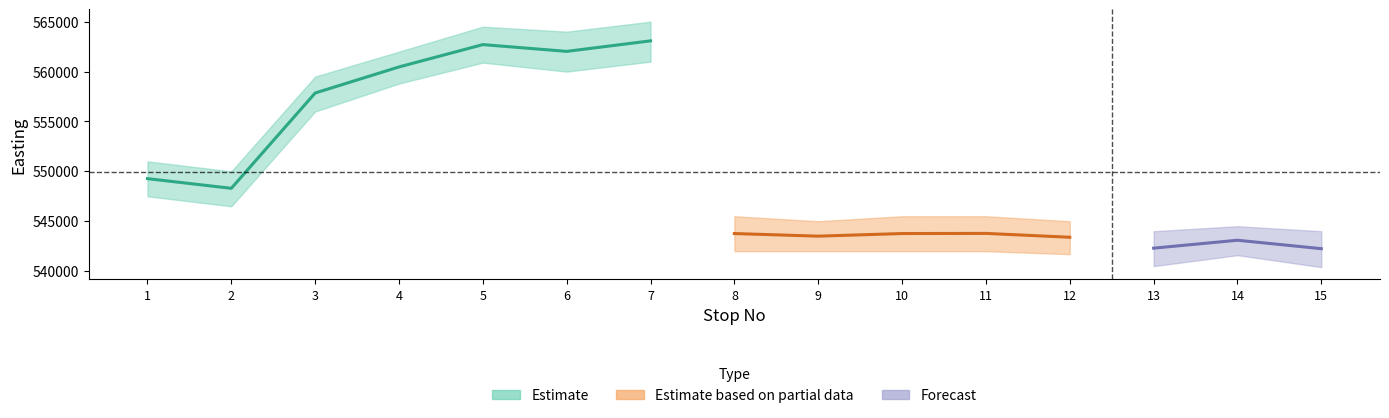

True or false: Easting_mean and Northing_mean intersect in this chart.

False